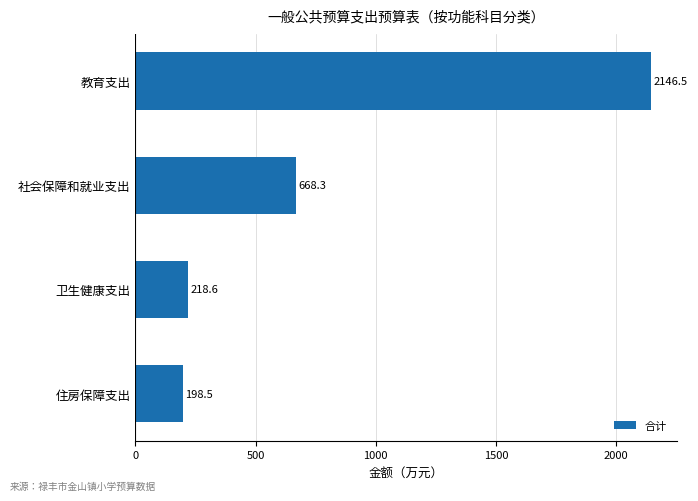

What is the label of the 2nd bar from the bottom?

卫生健康支出